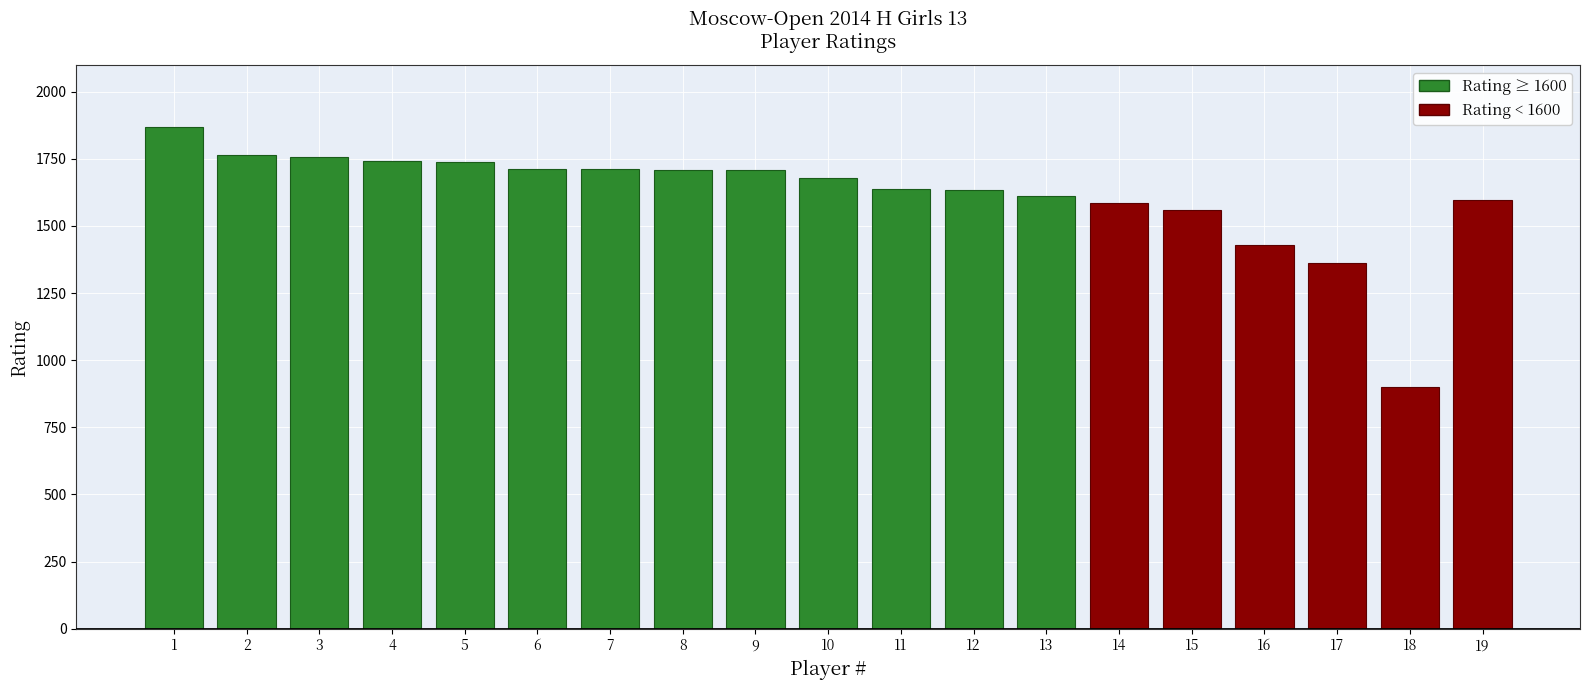

What is the total value across all series at 11?

1639